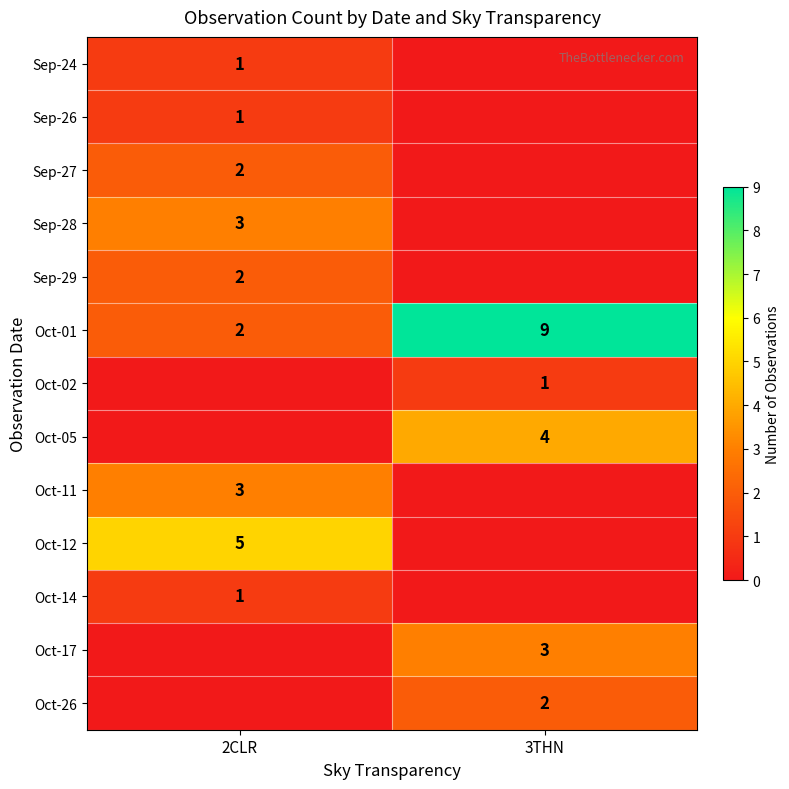

The value of Oct-17 at 3THN is 3. True or false?

True